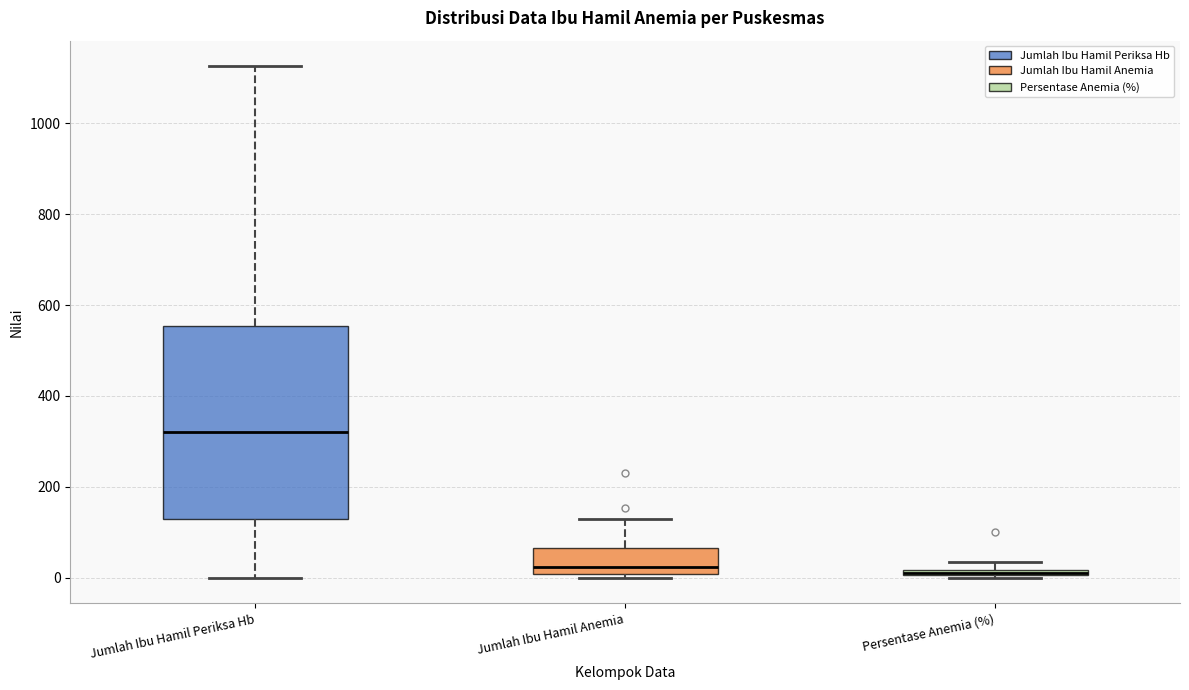

Where is the upper edge of the box for Jumlah Ibu Hamil Periksa Hb on the y-axis? The values are not printed on the chart, so give them approximately, as read against the axis.

560